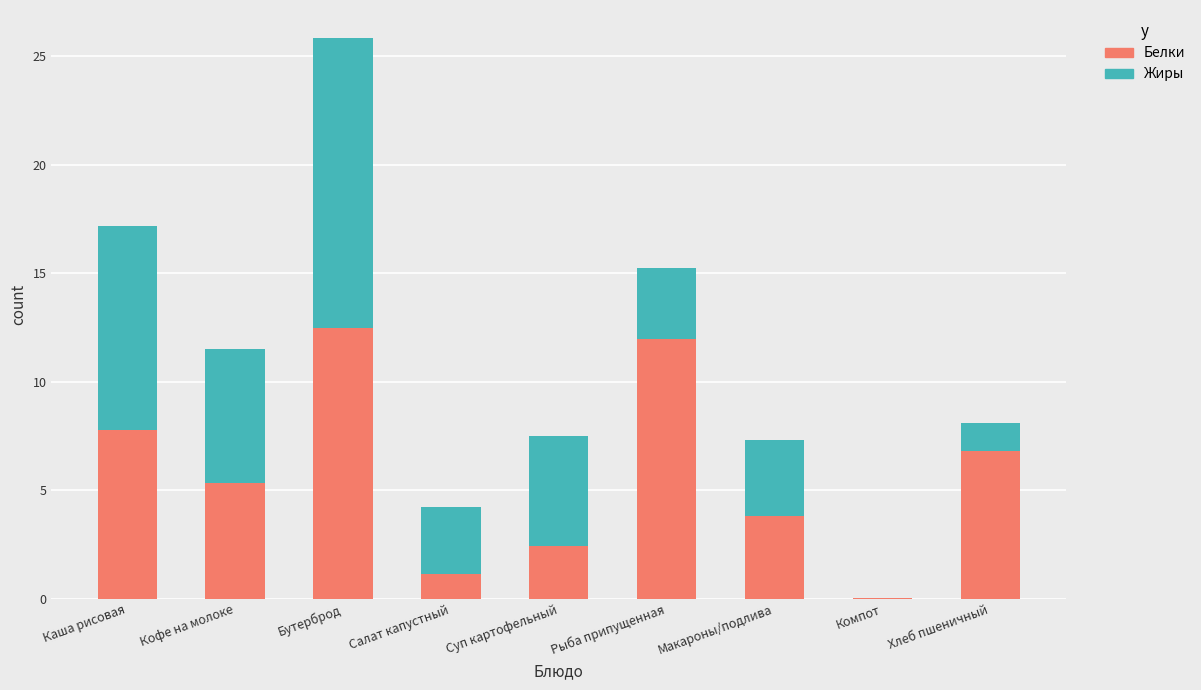

Does the chart contain stacked bars?

Yes